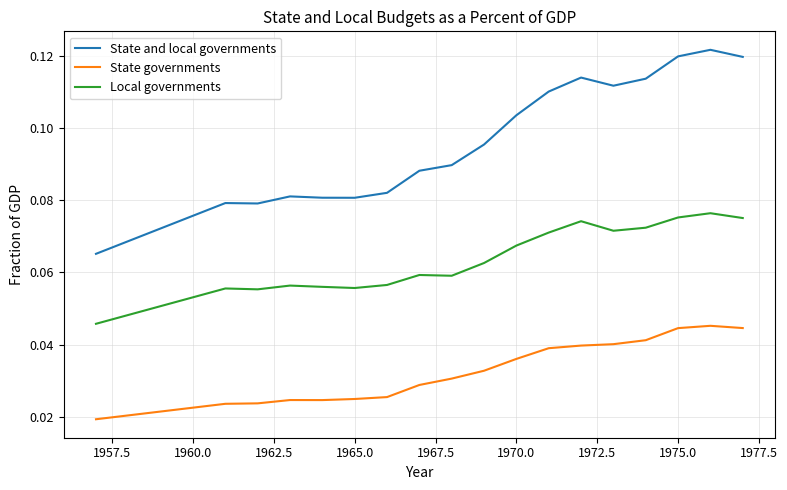

How many lines are shown in the chart?

3